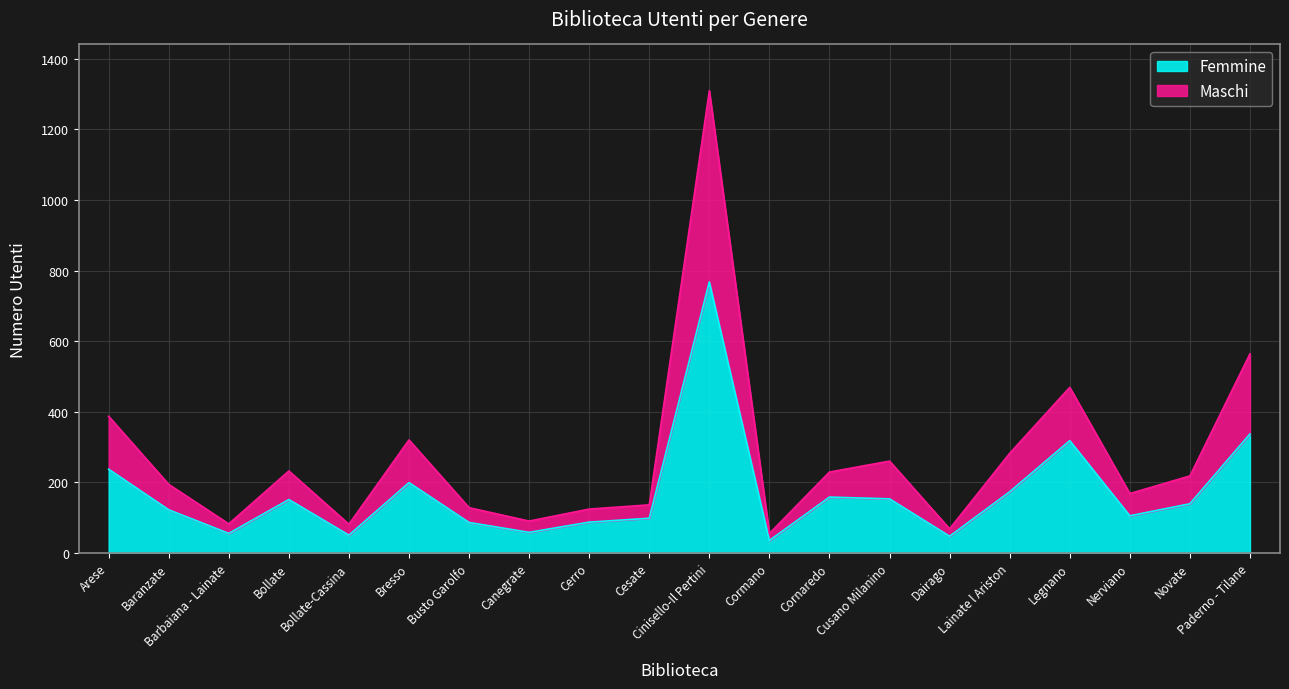

Reading right to left, transcribe all the data shown in this chart.

Femmine: 337	139	105	318	173	47	153	158	35	768	98	87	58	86	199	50	151	55	122	237
Maschi: 564	218	168	469	282	68	260	229	55	1310	136	124	90	128	320	81	232	82	194	387